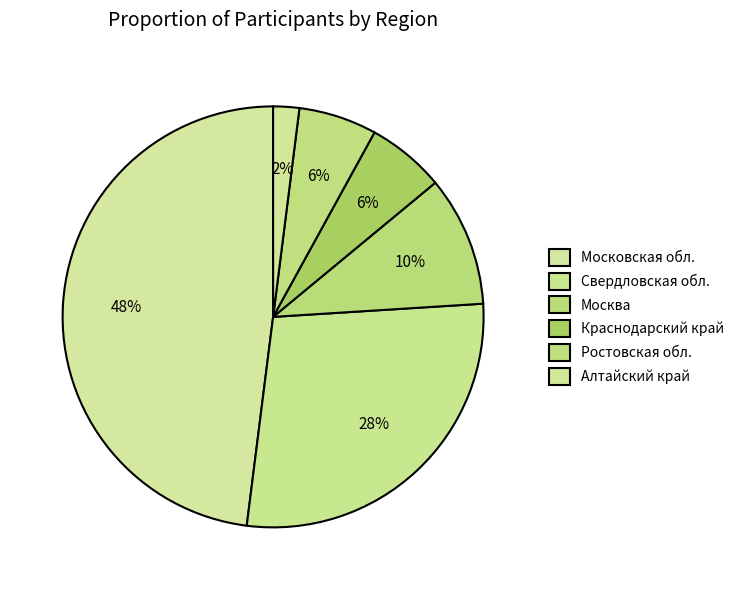

To the nearest percent, what portion does Москва represent?

10%